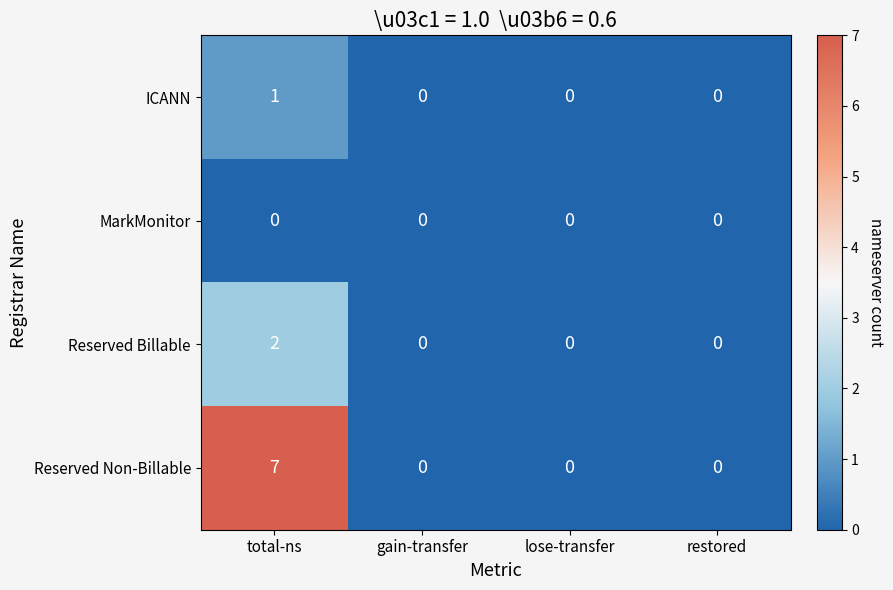

The MarkMonitor series shows 0 at lose-transfer. True or false?

True